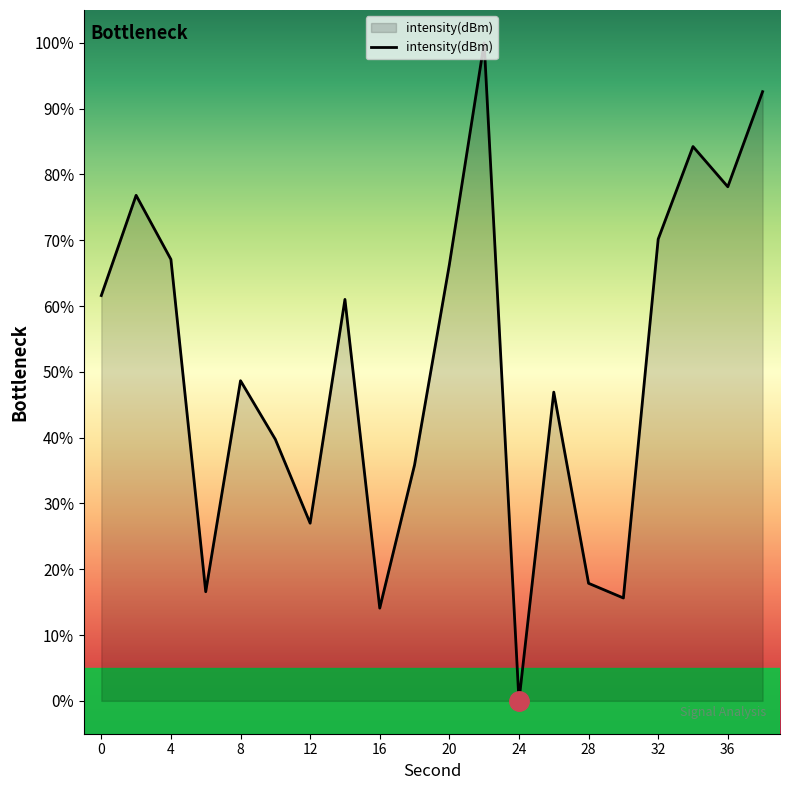

What is the maximum value shown in the chart?

100.0